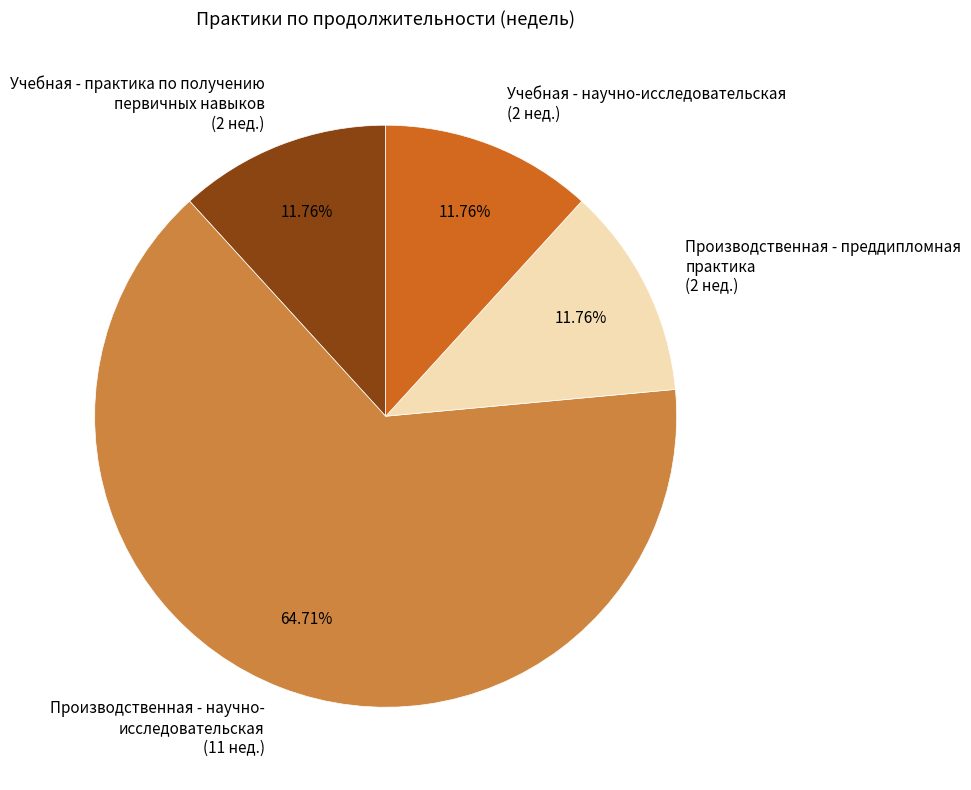

Between Учебная - практика по получению первичных навыков (2 нед.) and Производственная - научно- исследовательская (11 нед.), which is larger?

Производственная - научно- исследовательская (11 нед.)